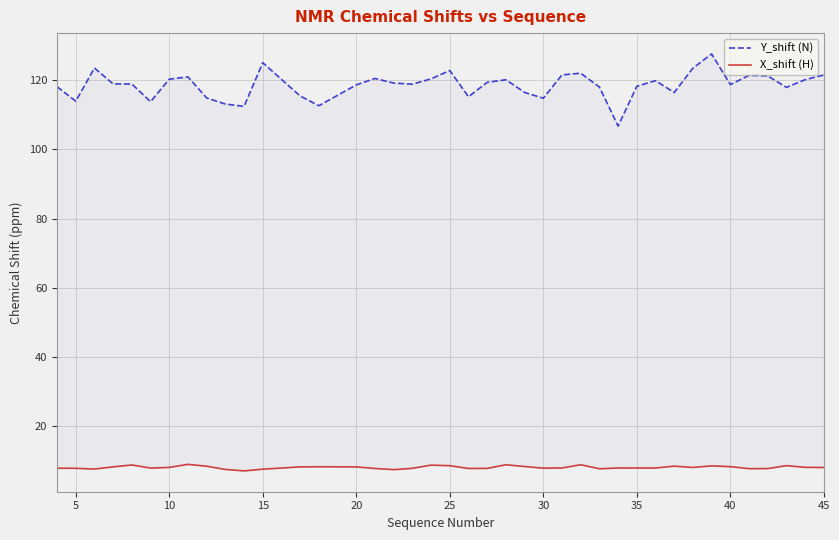

True or false: X_shift (H) has a value of 7.9 at 25.

True